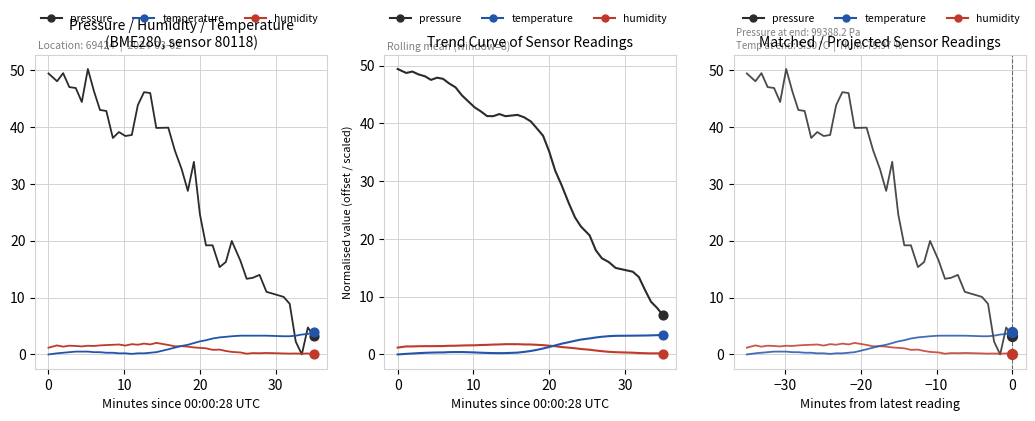

Which series contains the lowest Y value?

pressure